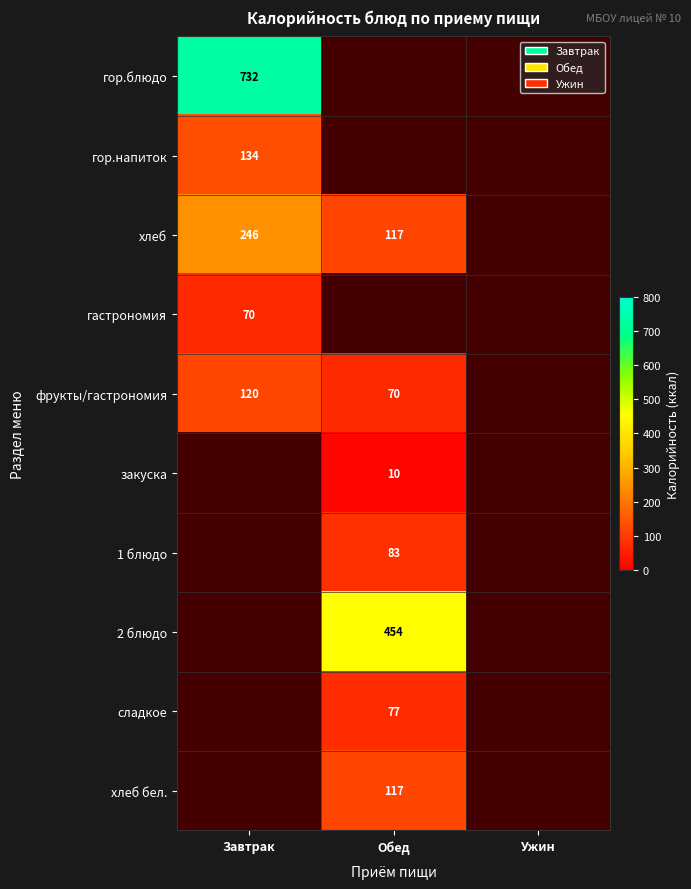

True or false: хлеб бел. has a value of 117 at Обед.

True